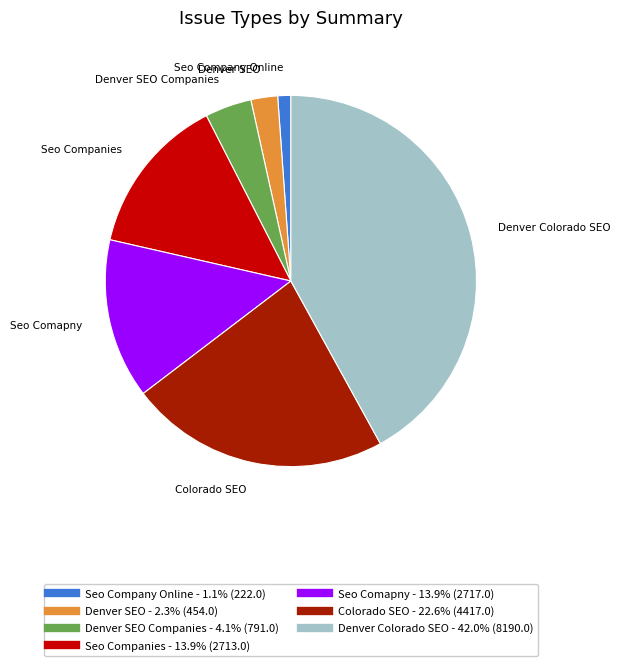

Is there any slice that represents more than half of the pie?

No